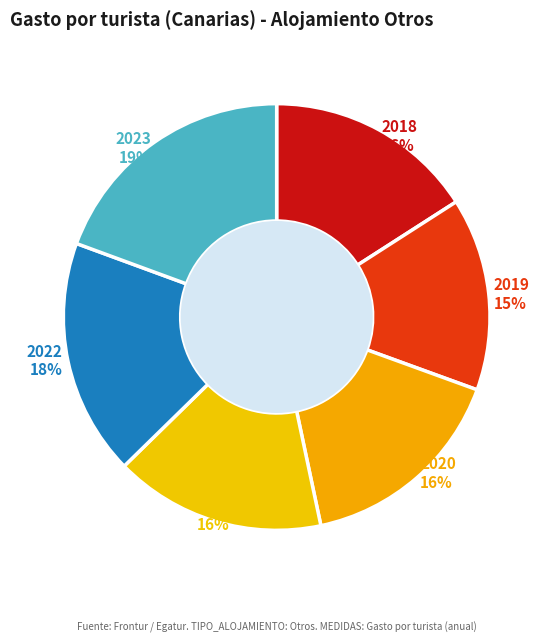

Is there any slice that represents more than half of the pie?

No